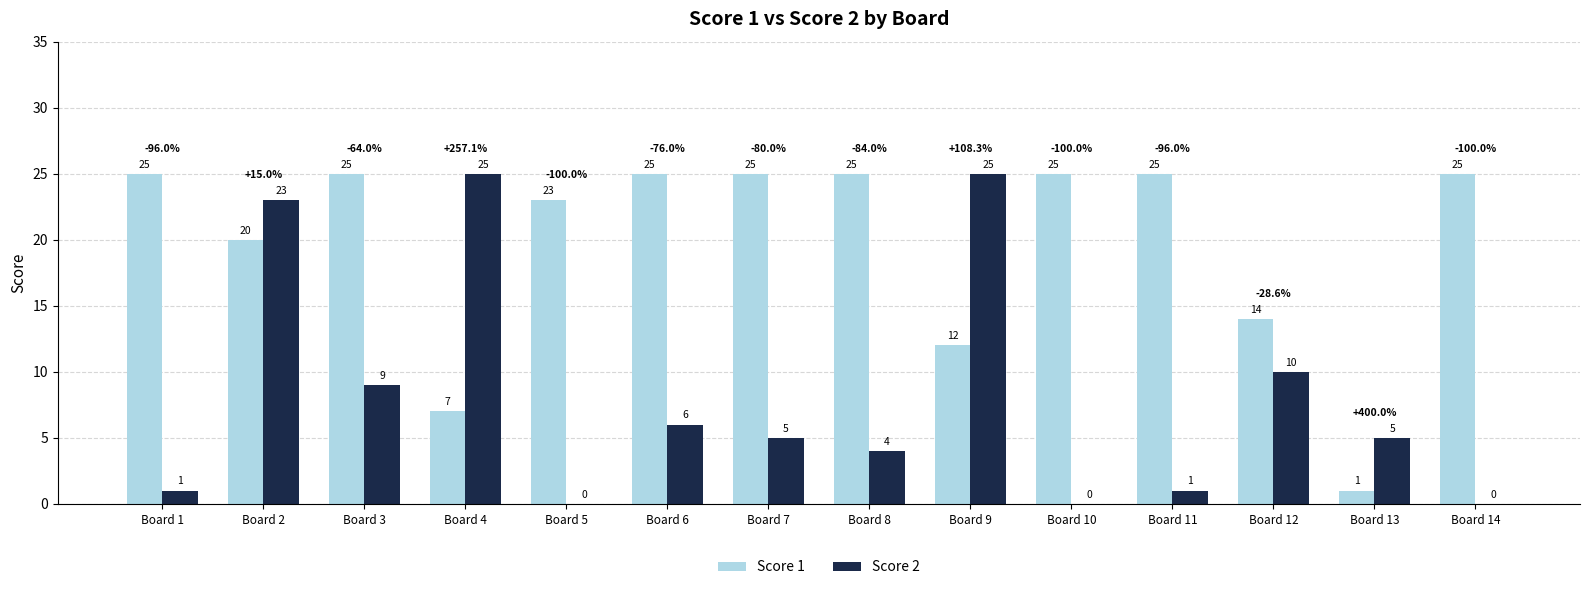

What is the total value across all series at Board 14?

25